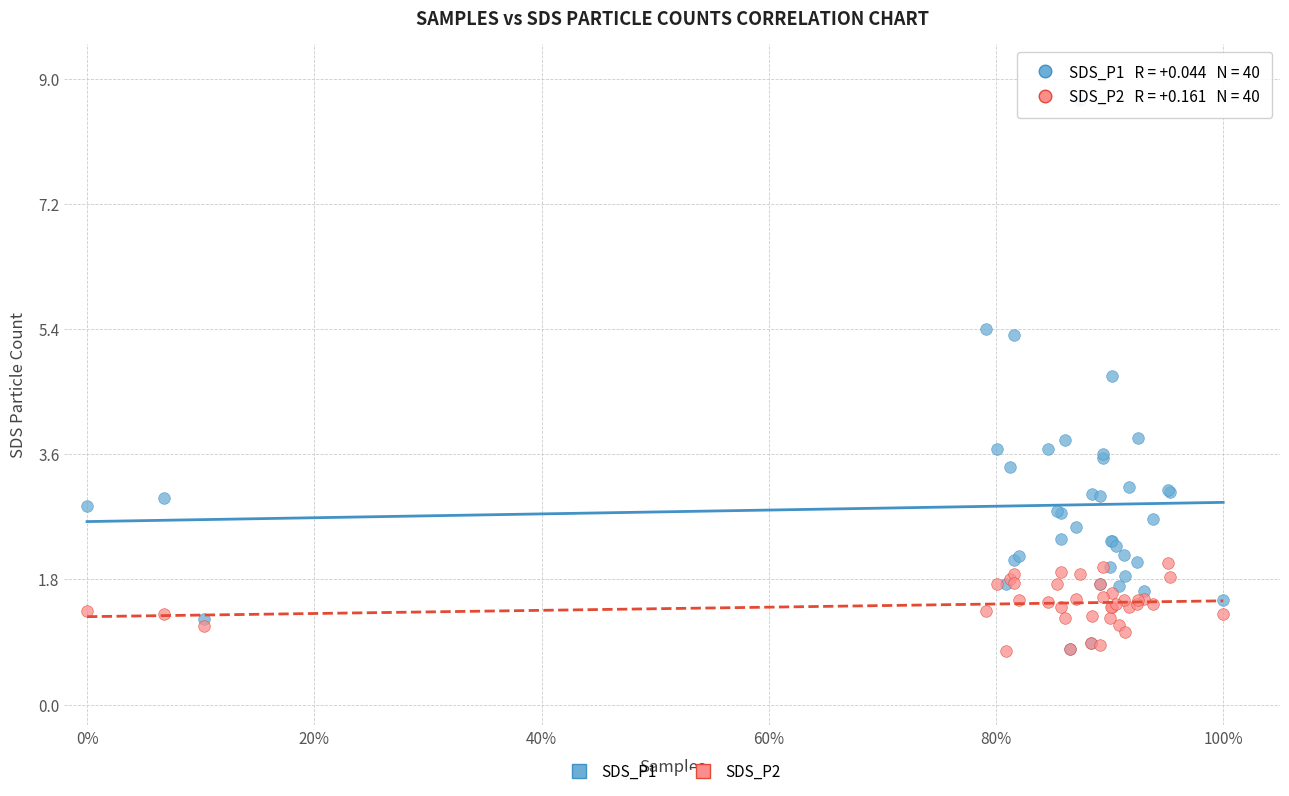

Which series has the widest spread of Y values?

SDS_P1